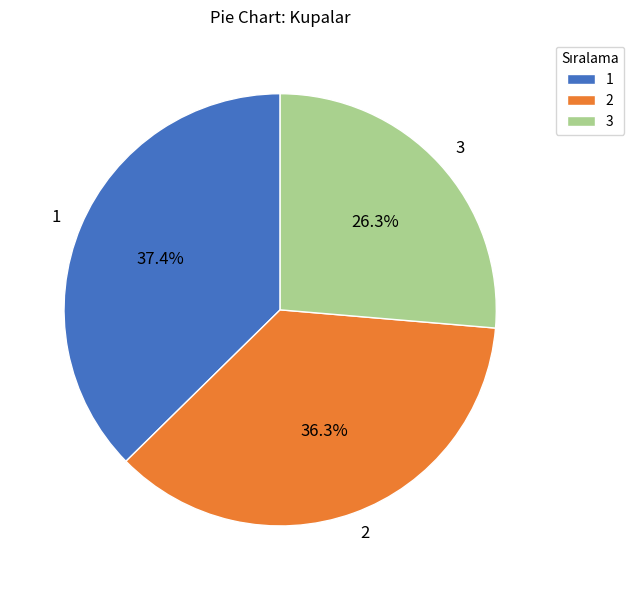

Is 3 the majority of the pie?

No